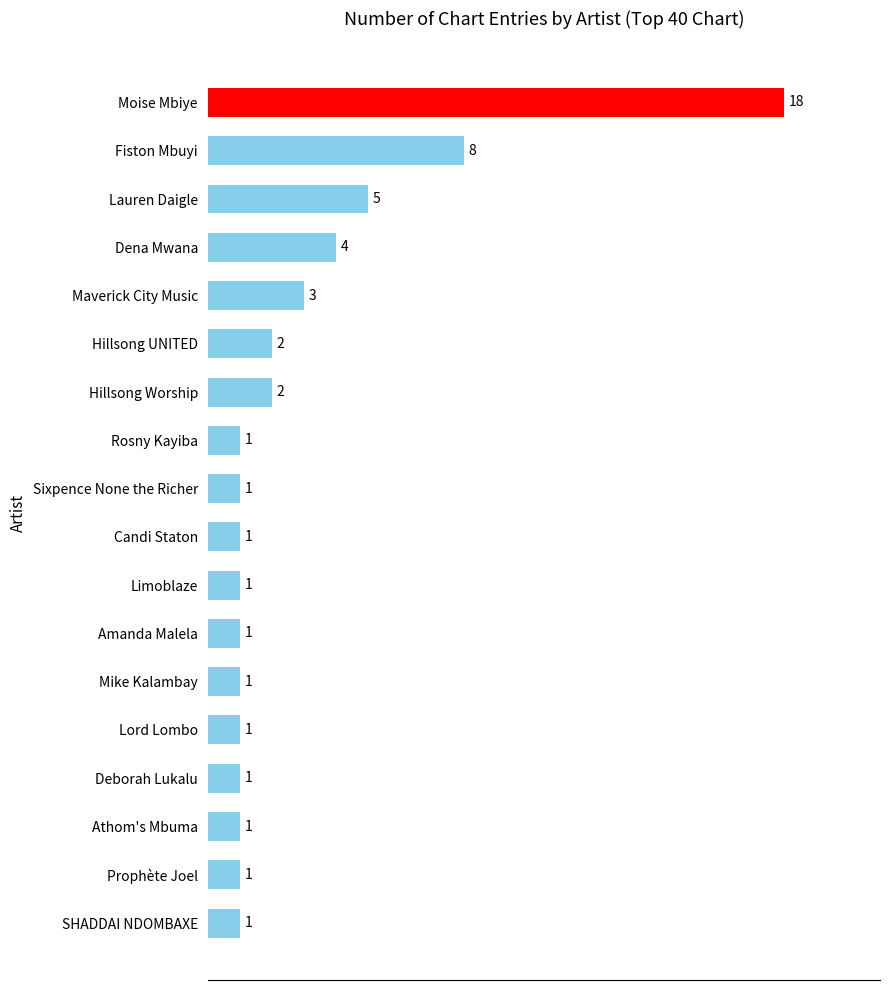

What is the ratio of the value at Rosny Kayiba to the value at Mike Kalambay?

1.0